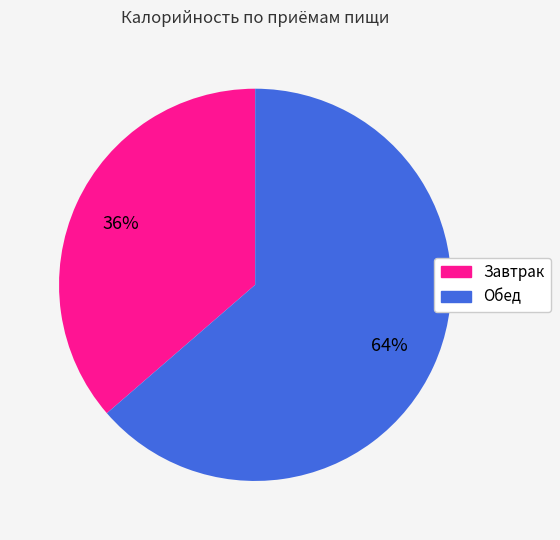

What is the ratio of the value at Обед to the value at Завтрак?

1.8